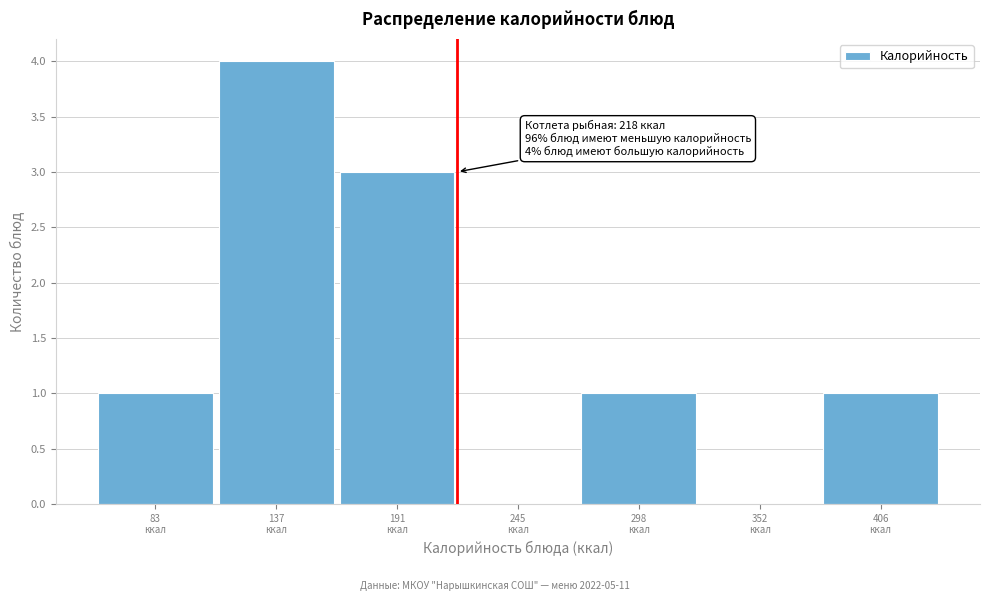

Over which range of the x-axis is the bar tallest?

110 to 160